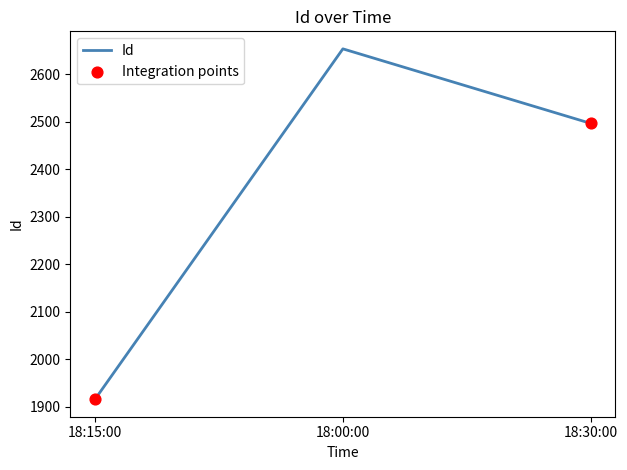

What is the change in value from 18:15:00 to 18:00:00?

+738